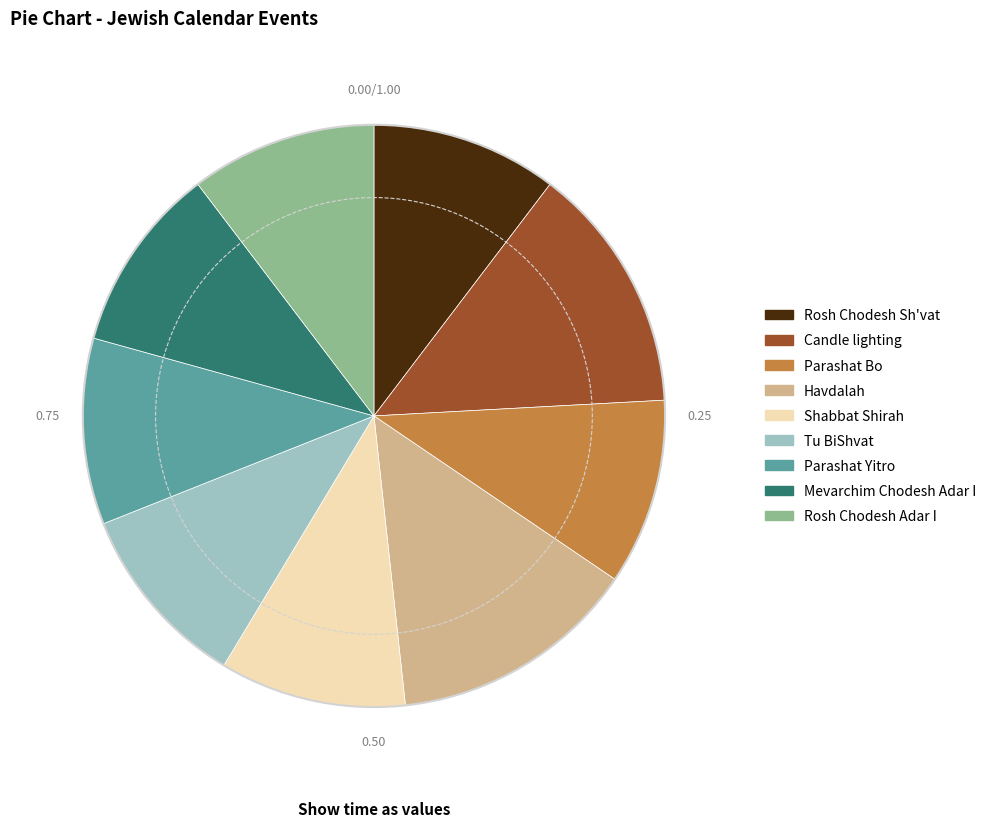

Between Candle lighting and Parashat Yitro, which is larger?

Candle lighting